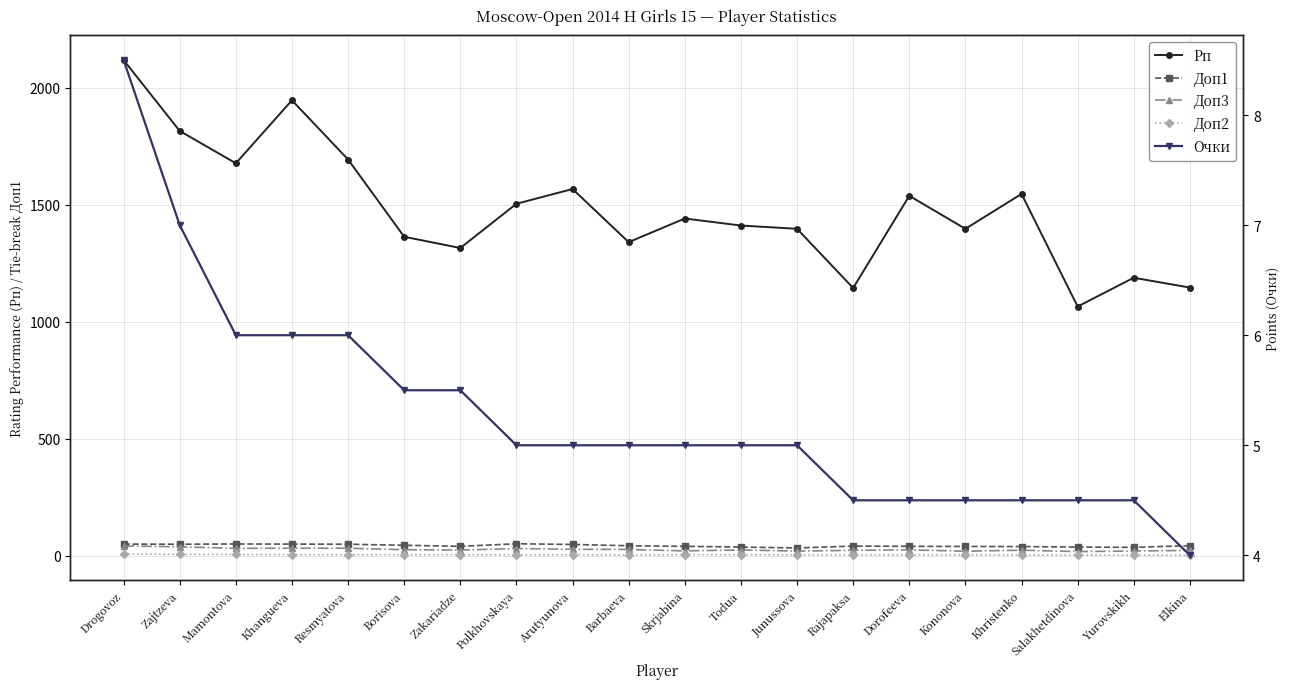

Which series has the largest range (max minus min)?

Рп